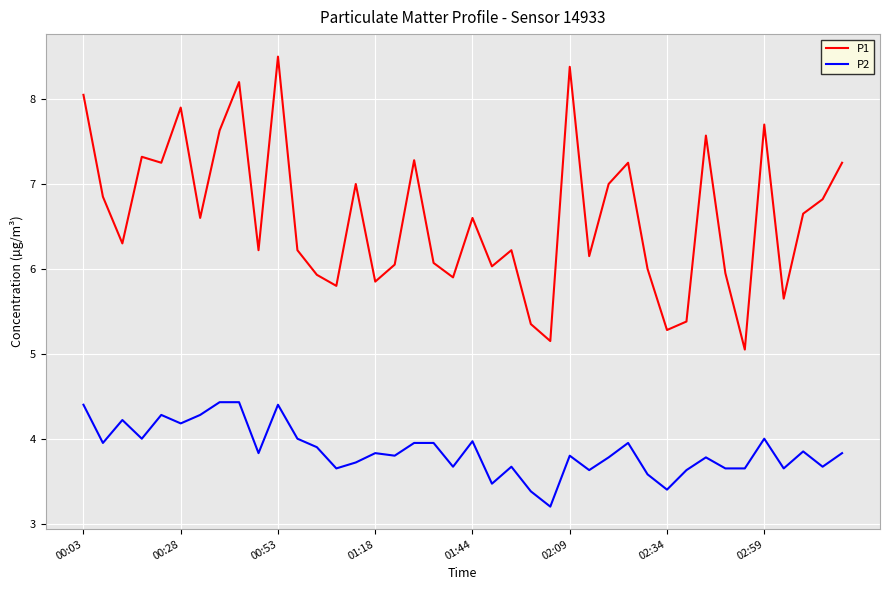

Which series has the largest range (max minus min)?

P1